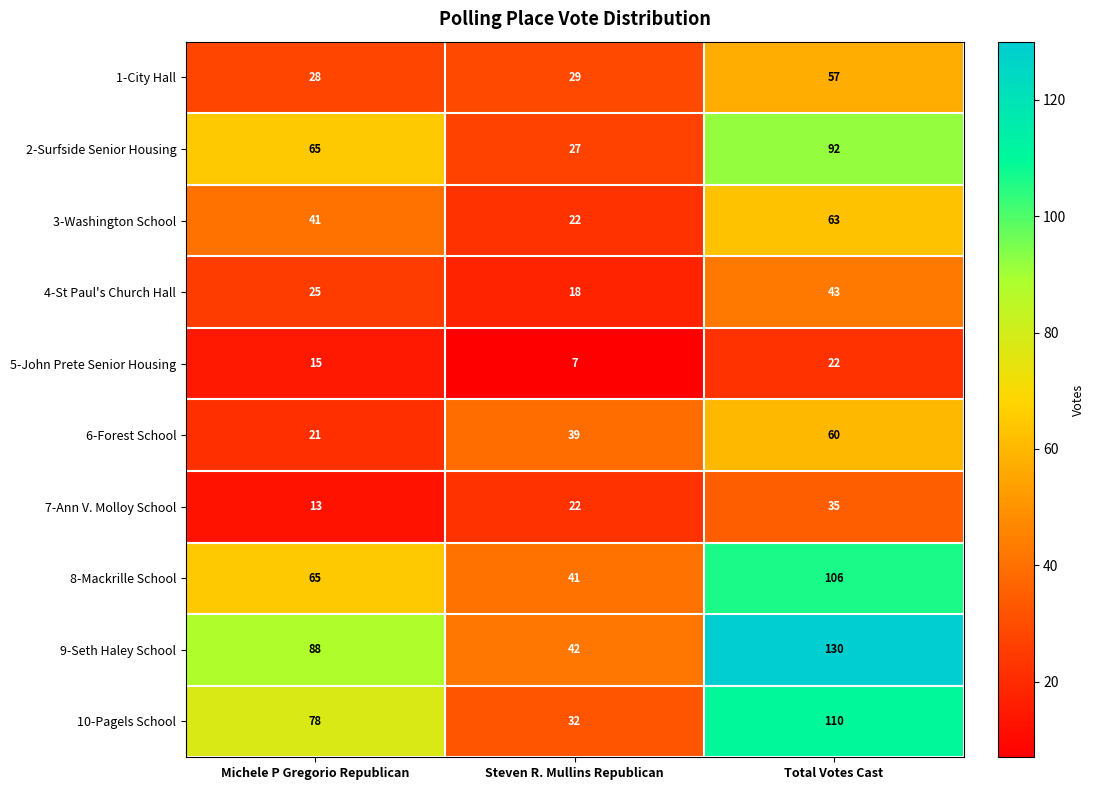

Is it true that 3-Washington School equals 63 at Total Votes Cast?

True